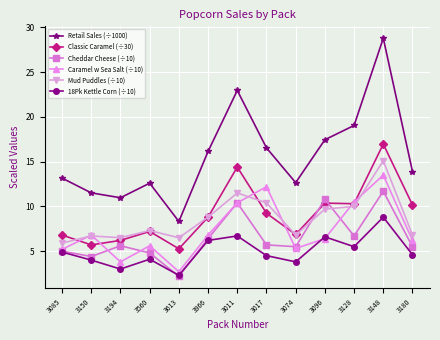

Which category has the lowest value in the Classic Caramel (÷30) series?

3613